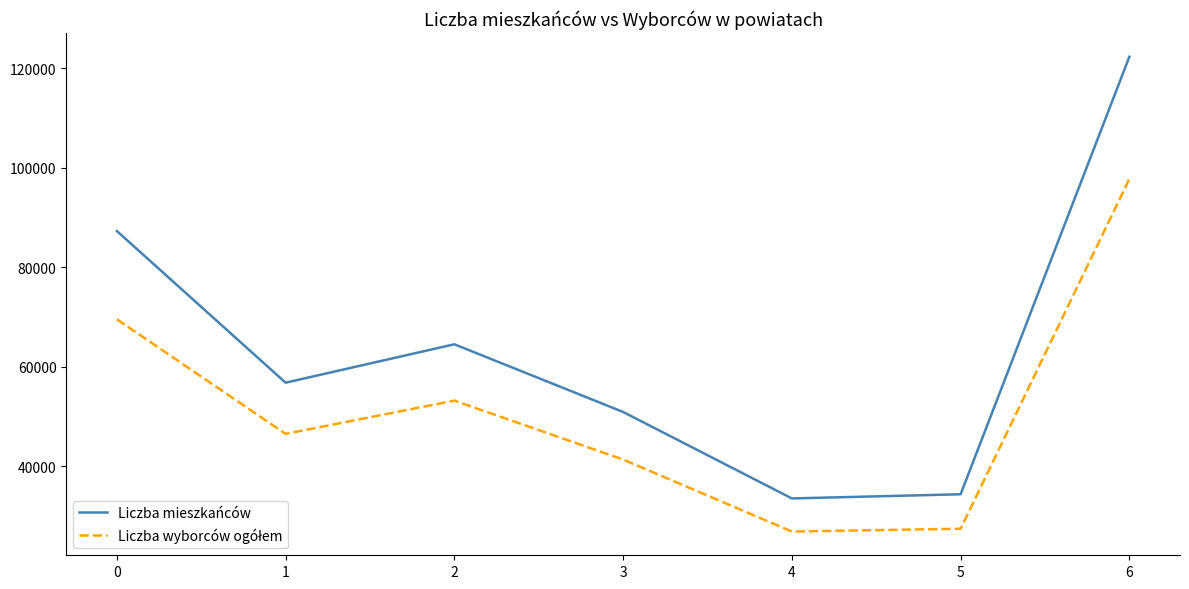

How many interior local valleys does the Liczba mieszkańców series have?

2